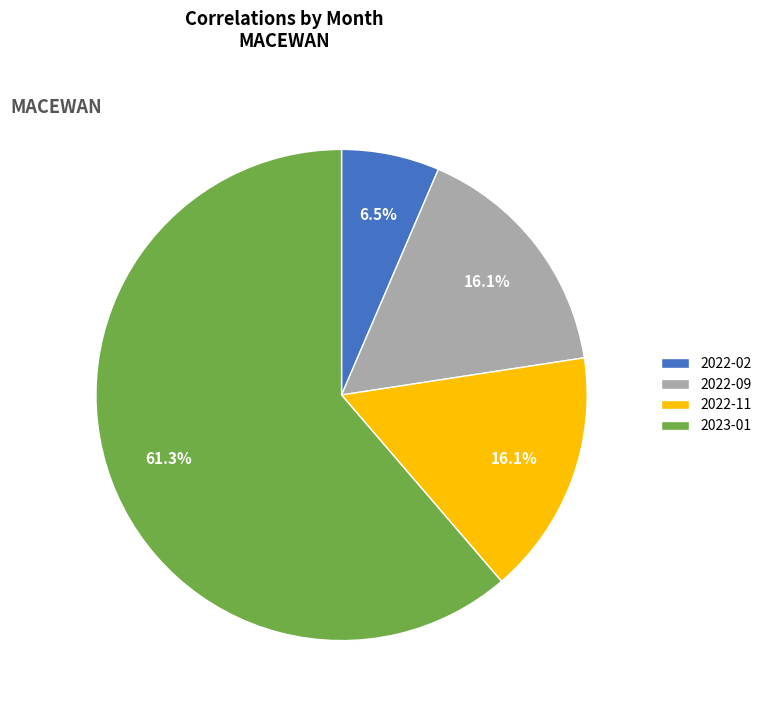

What is the largest slice in the pie chart?

2023-01